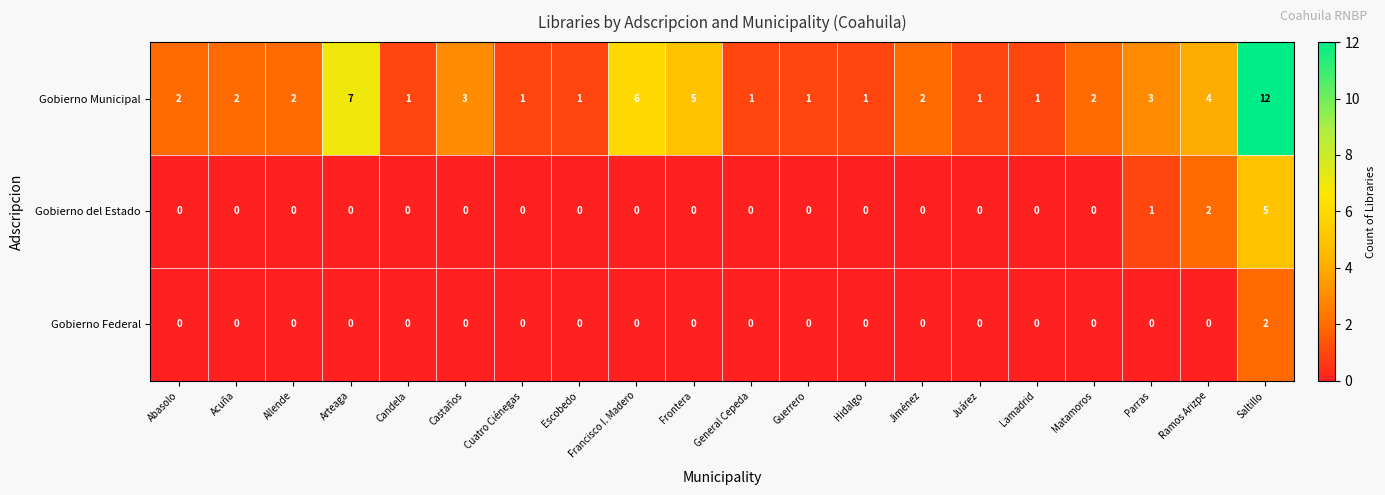

What is the sum of all Gobierno Municipal values?

58